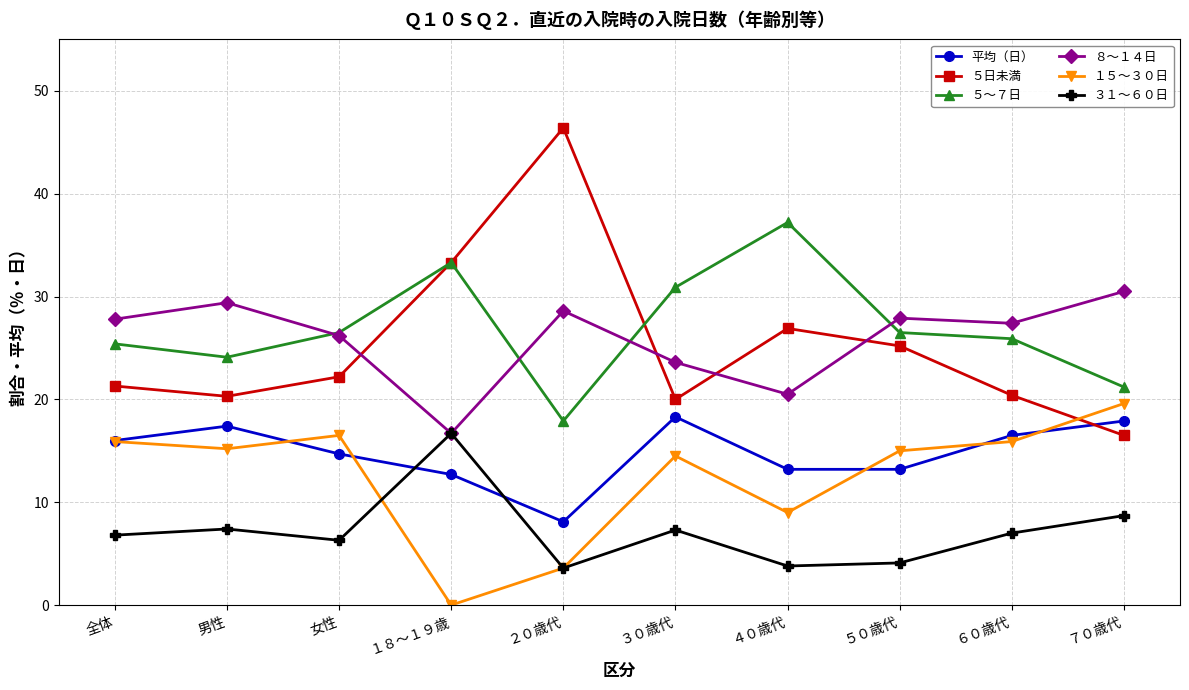

Is the value of ５～７日 at ４０歳代 greater than the value of ５日未満 at ３０歳代?

Yes